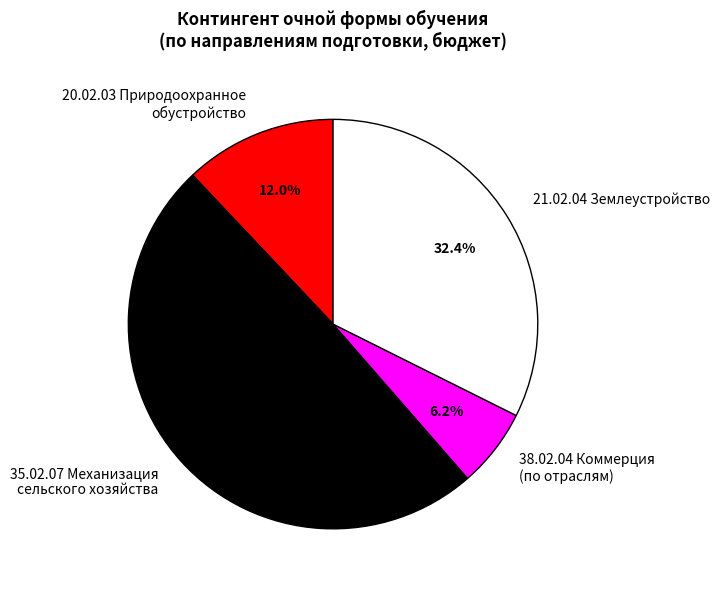

What percentage do 21.02.04 Землеустройство and 20.02.03 Природоохранное обустройство together represent?

44.4%